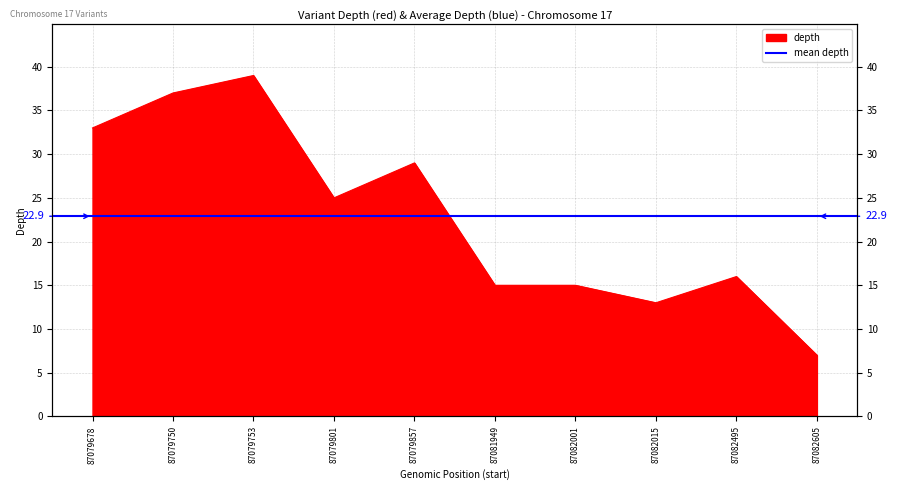

What is the value of the 6th point from the left?

15